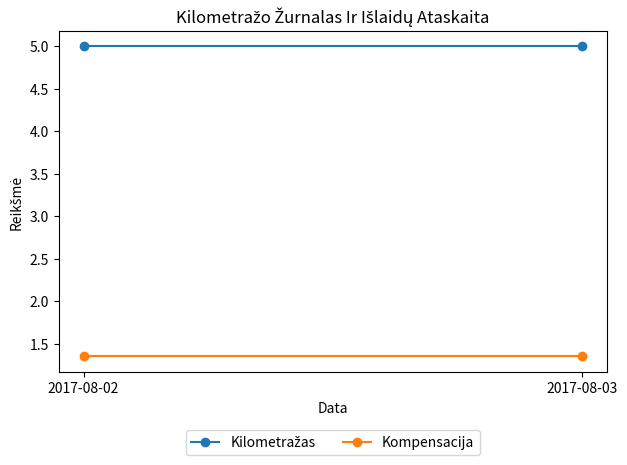

Rank the categories by Kompensacija value from highest to lowest.

2017-08-02, 2017-08-03